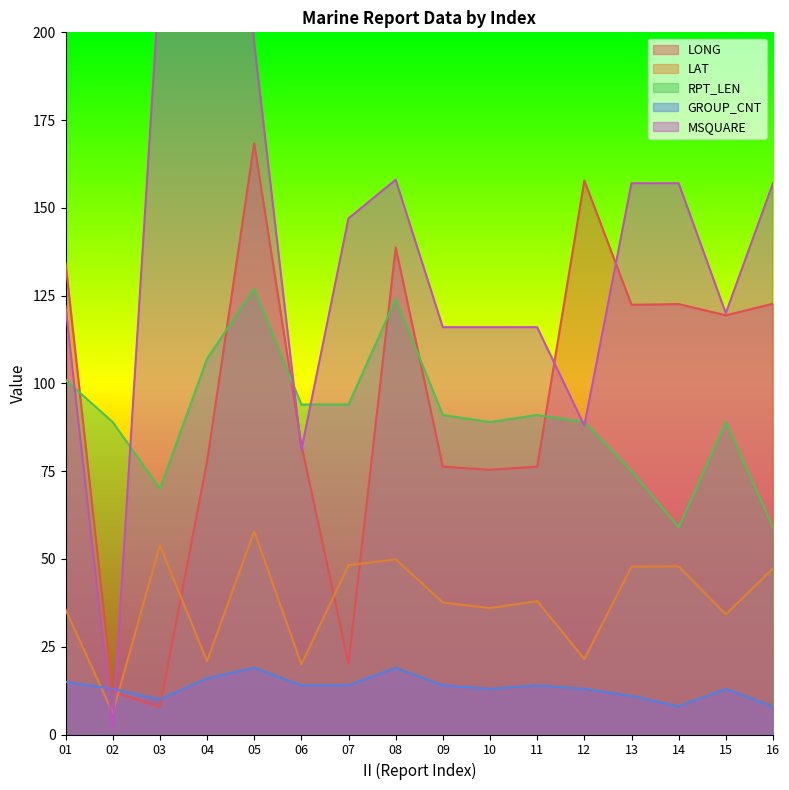

What is the difference between the second highest and minimum values in the GROUP_CNT series?

11.0